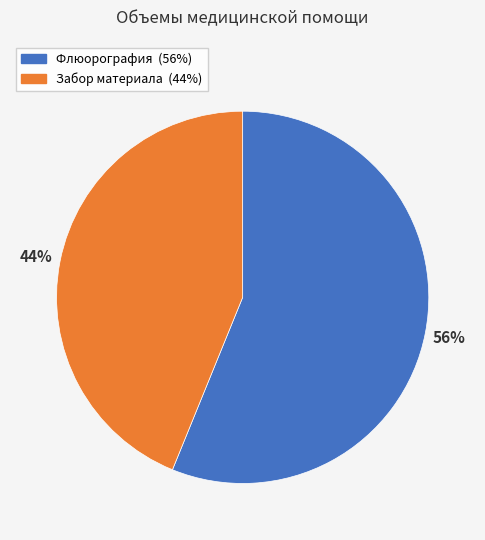

Which has a higher value, Флюорография or Забор материала?

Флюорография